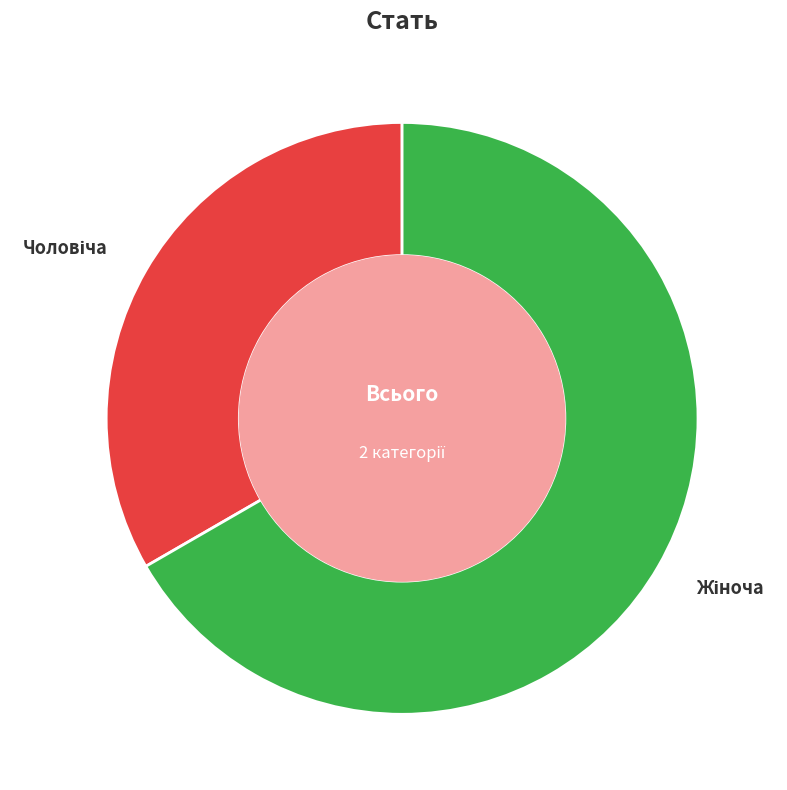

Is there a majority slice in this chart?

Yes